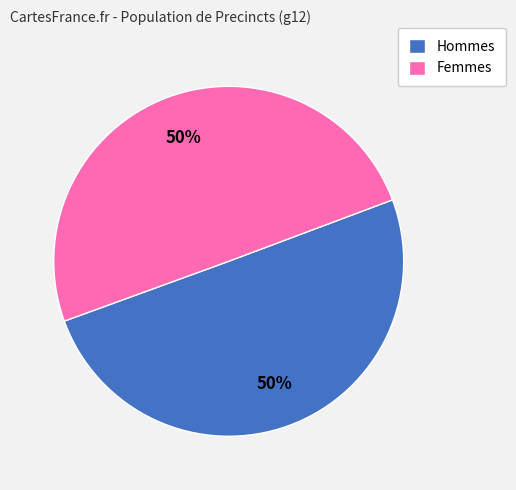

The Hommes slice represents 50% of the pie. True or false?

True